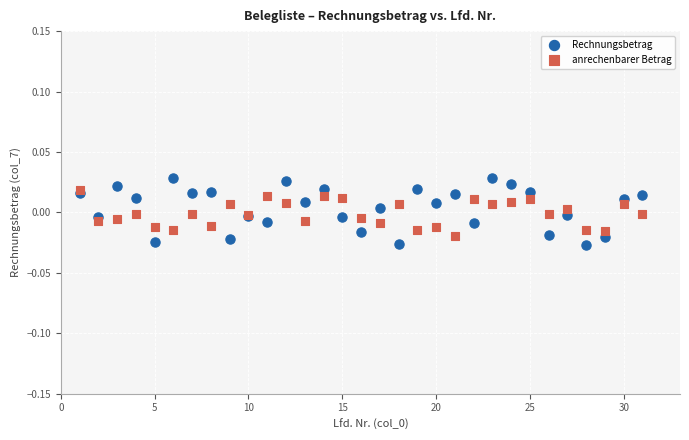

Which series contains the lowest Y value?

Rechnungsbetrag